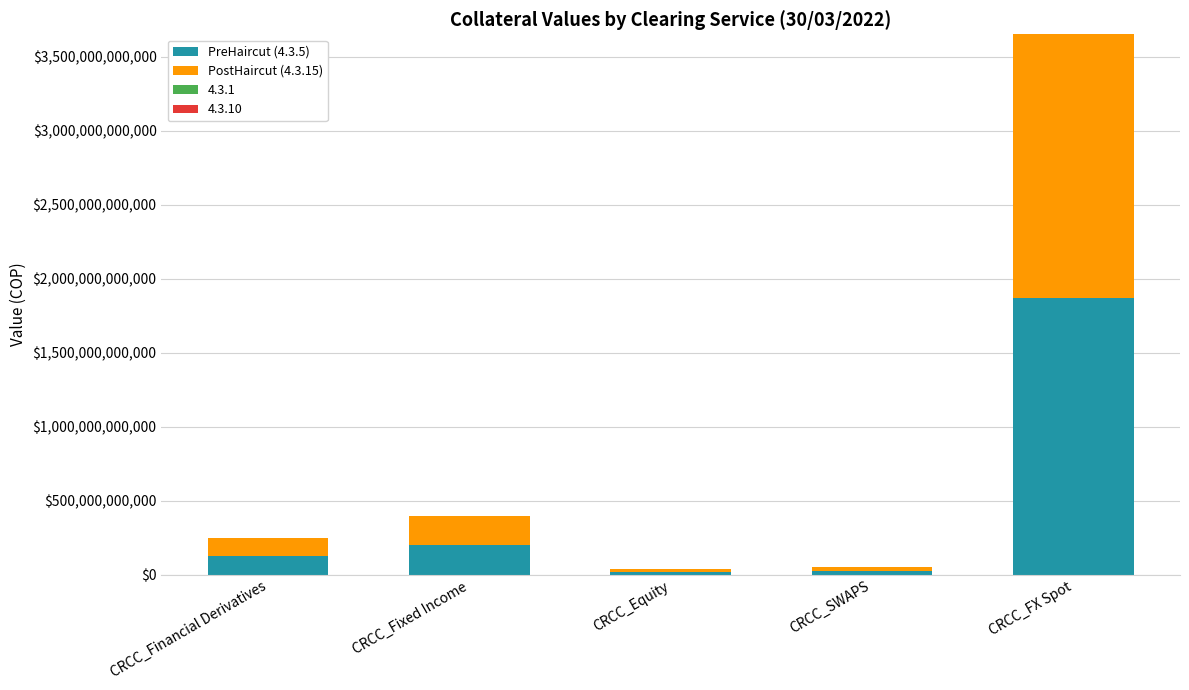

At which category is the sum across all series the highest?

CRCC_FX Spot